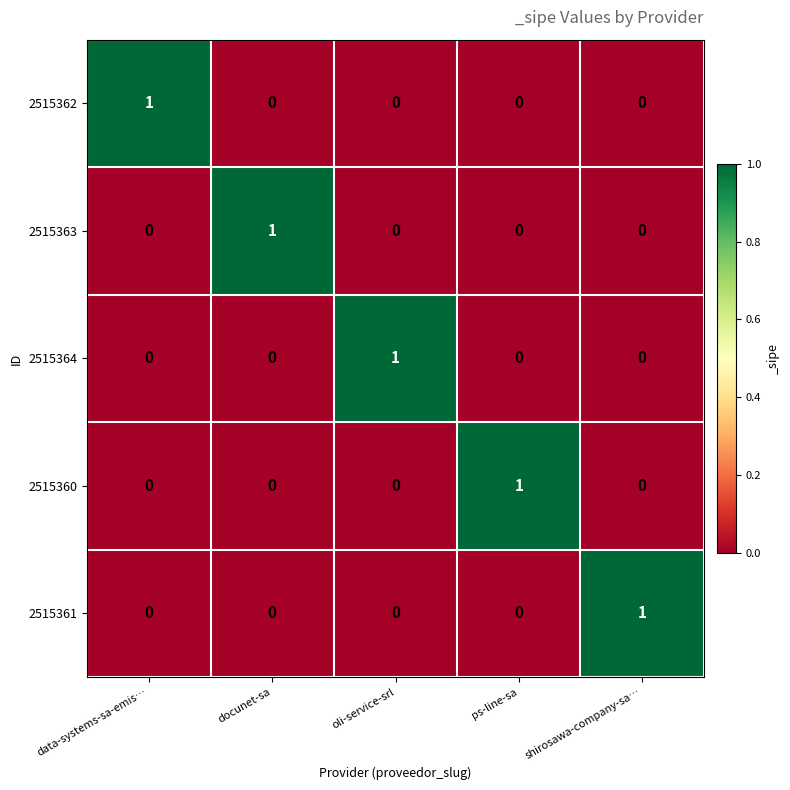

At which label does 2515361 reach its peak?

shirosawa-company-sa…